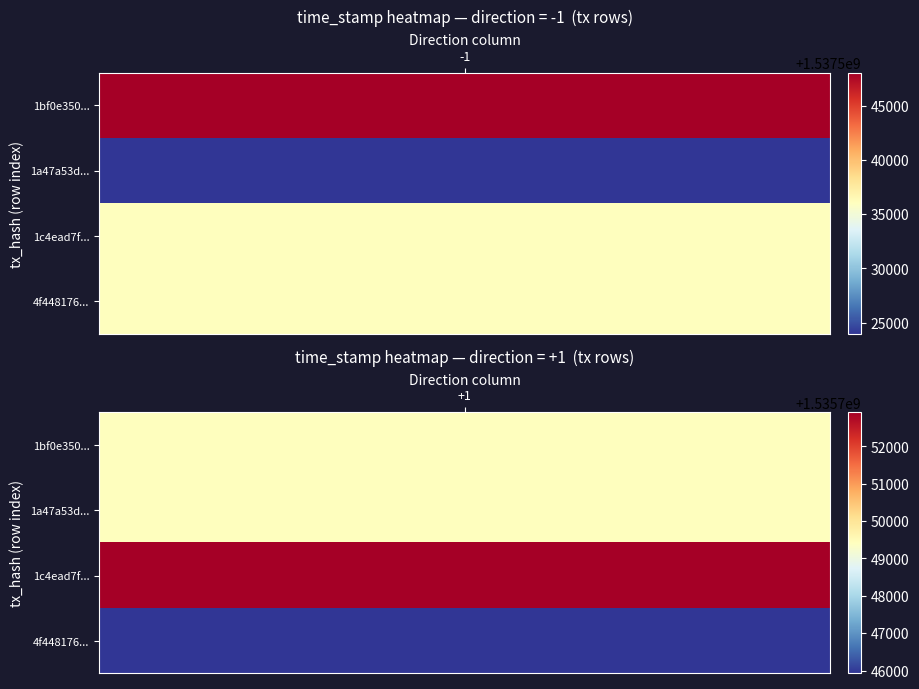

How many data points does each series have?

2